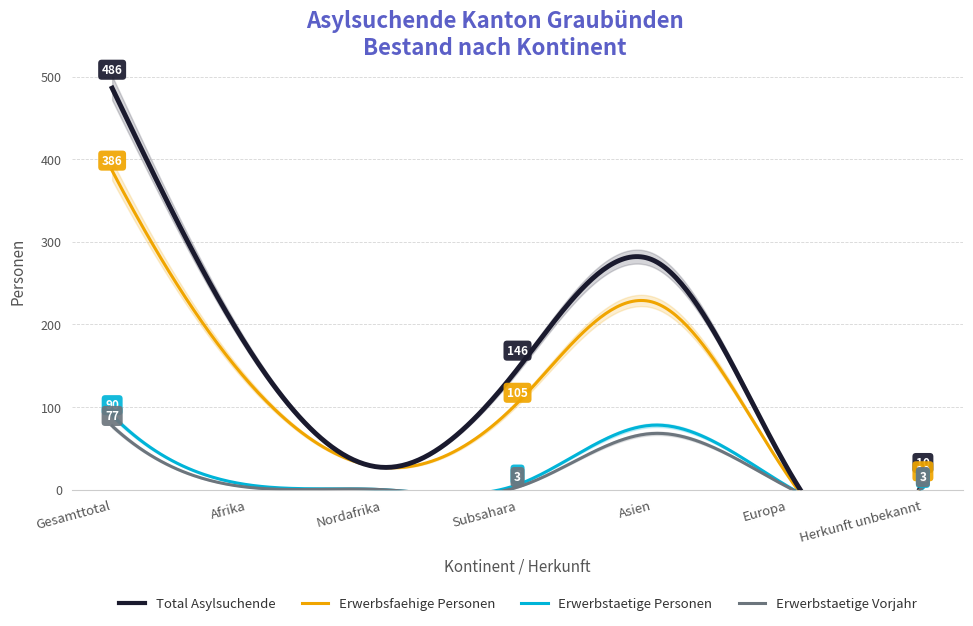

What is the sum of all Erwerbstaetige Vorjahr values?

157